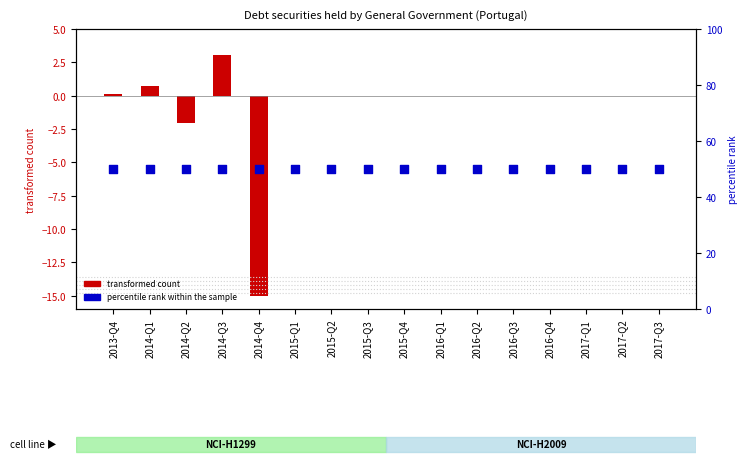

At which category is the sum across all series the highest?

2014-Q3